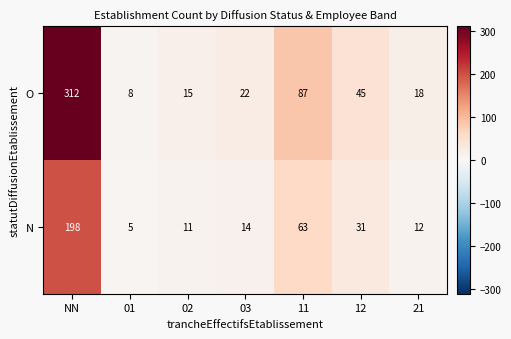

Count the number of categories in the chart.

7